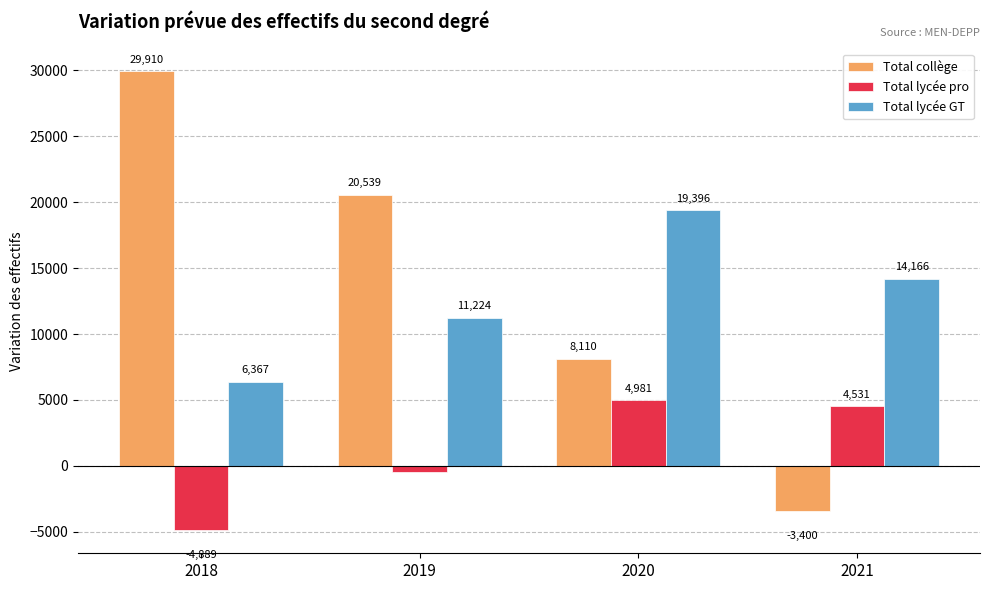

The Total lycée GT series shows 14166 at 2021. True or false?

True